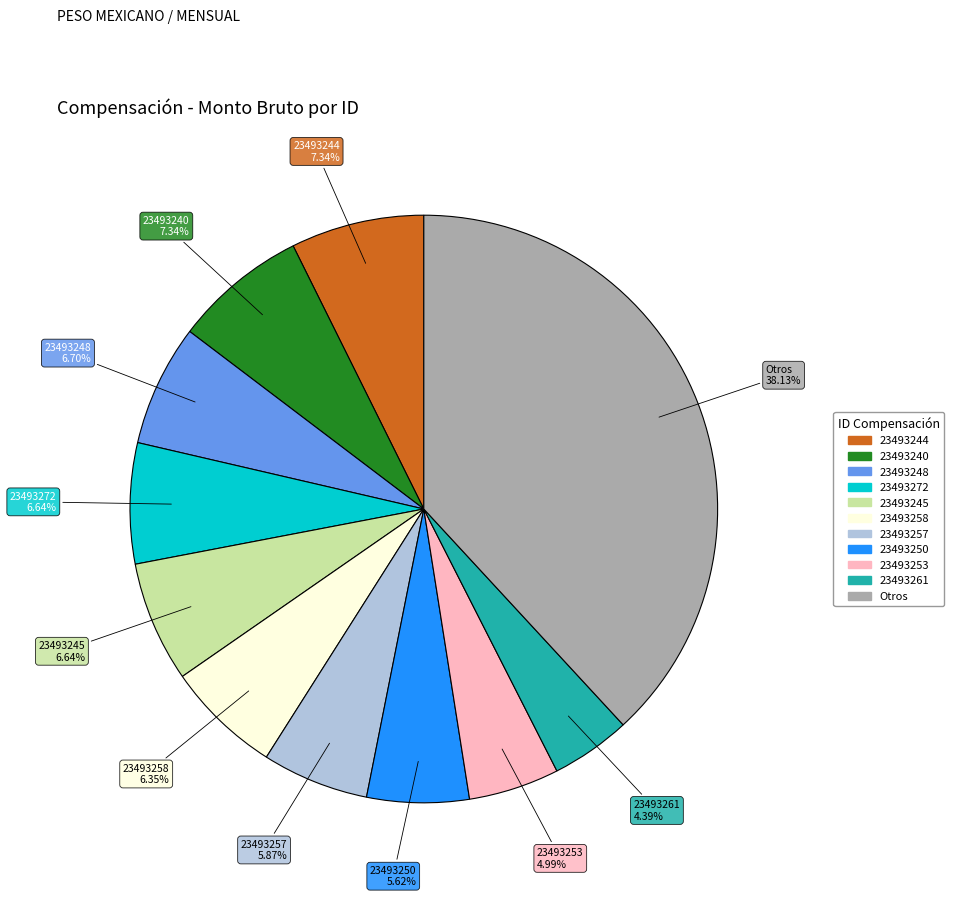

Is there a majority slice in this chart?

No